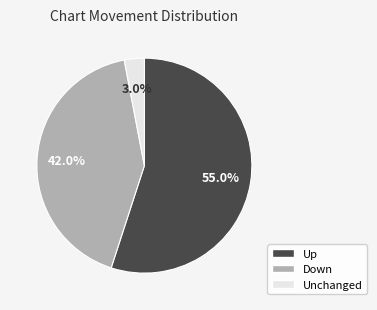

Is there any slice that represents more than half of the pie?

Yes